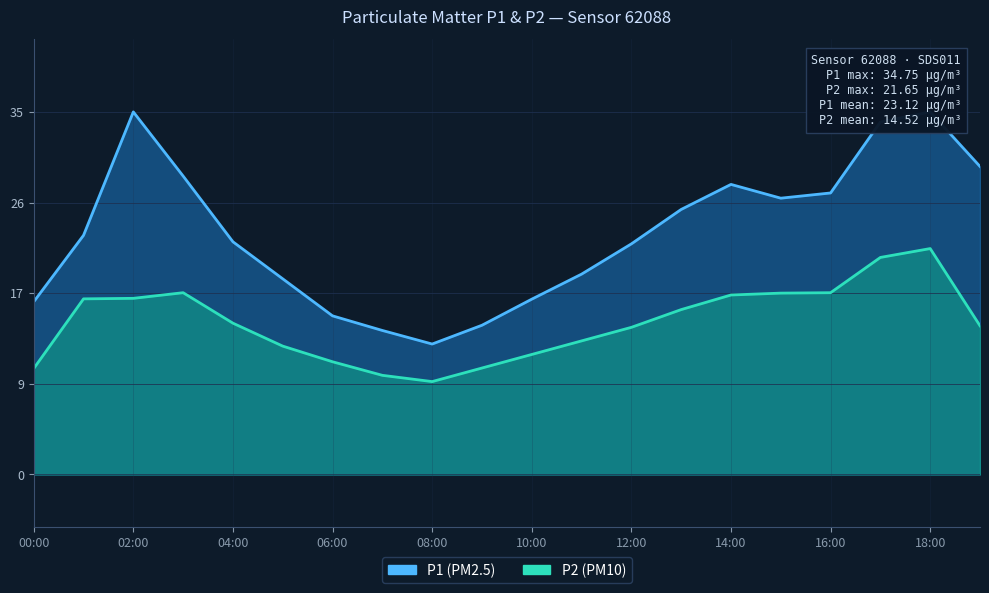

What is the difference between the P2 values at 08:00 and 19:00?

5.3